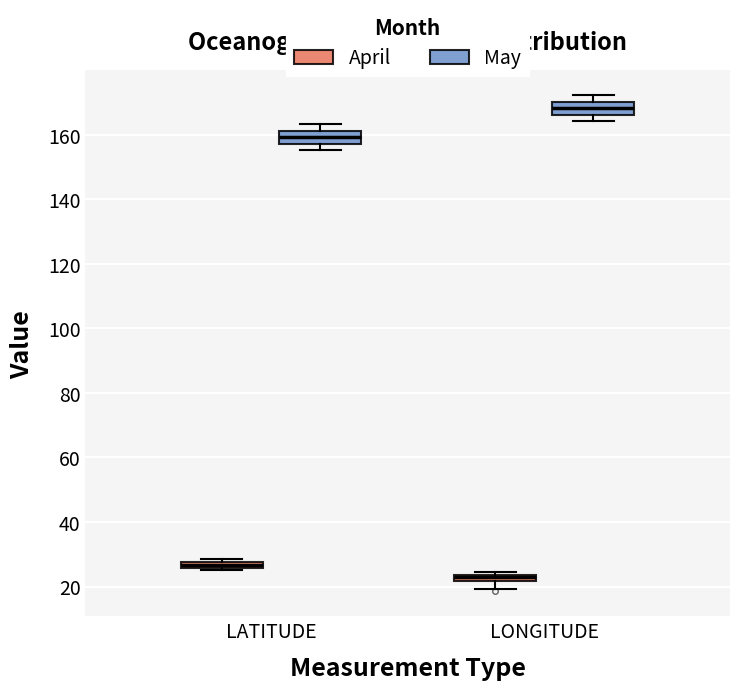

Which box has the lowest median line?

LONGITUDE (April)